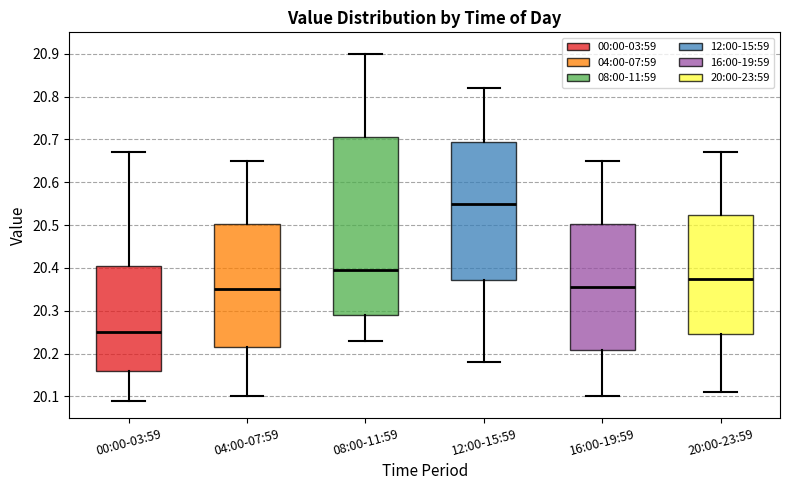

Where does the upper whisker of the box for 12:00-15:59 end on the y-axis? The values are not printed on the chart, so give them approximately, as read against the axis.

20.82